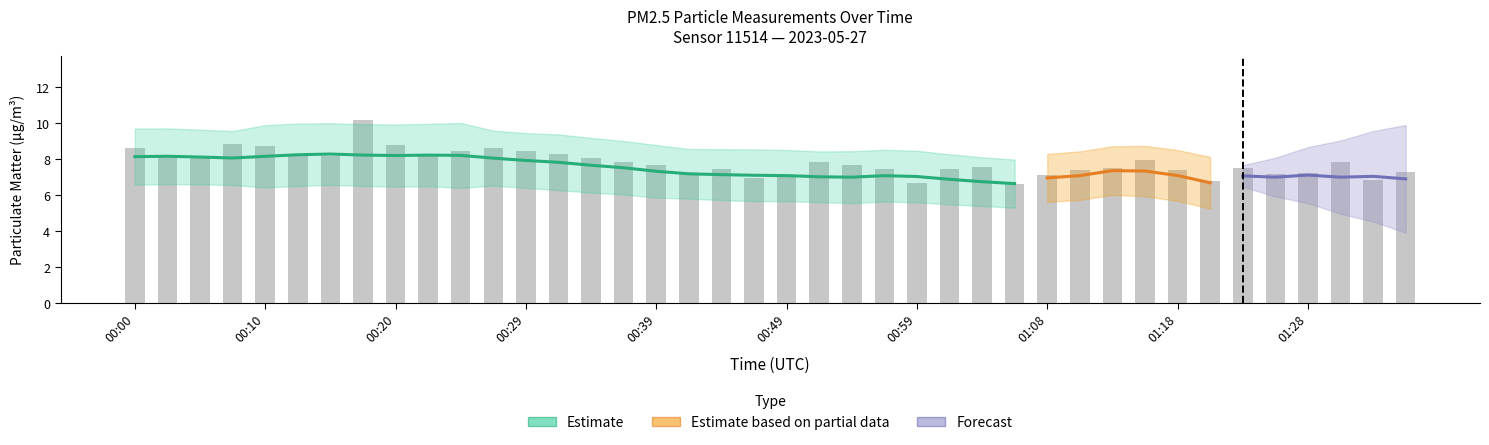

How many bars are there in total?

40